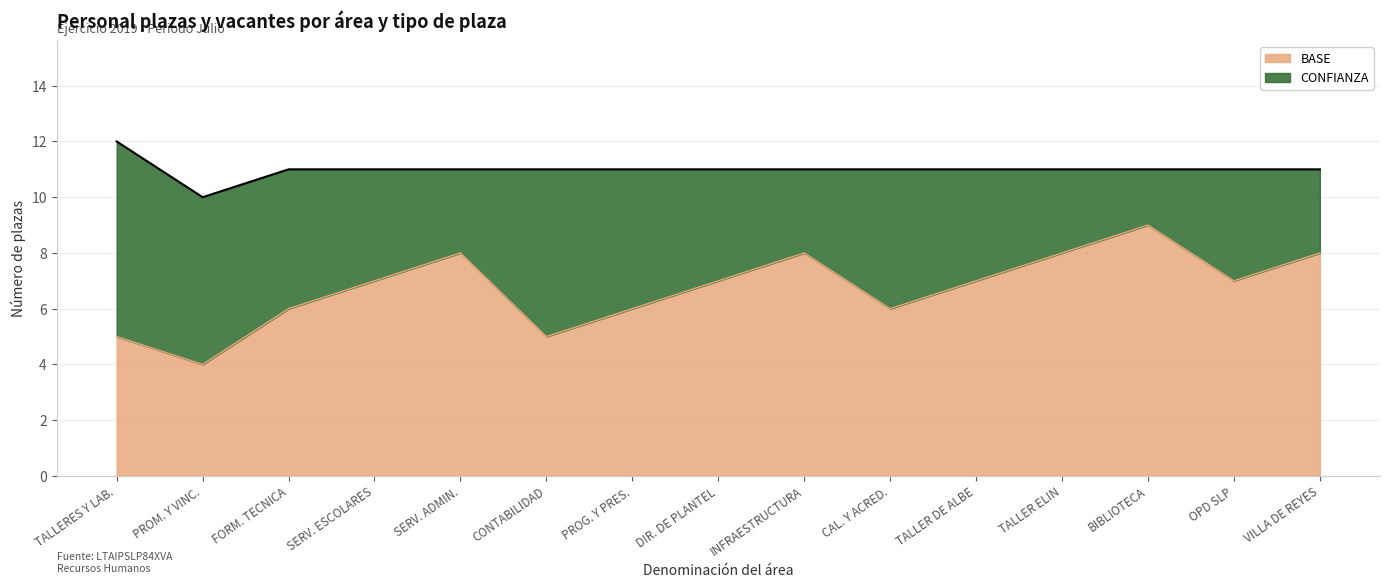

Which category has the highest value in the BASE series?

BIBLIOTECA